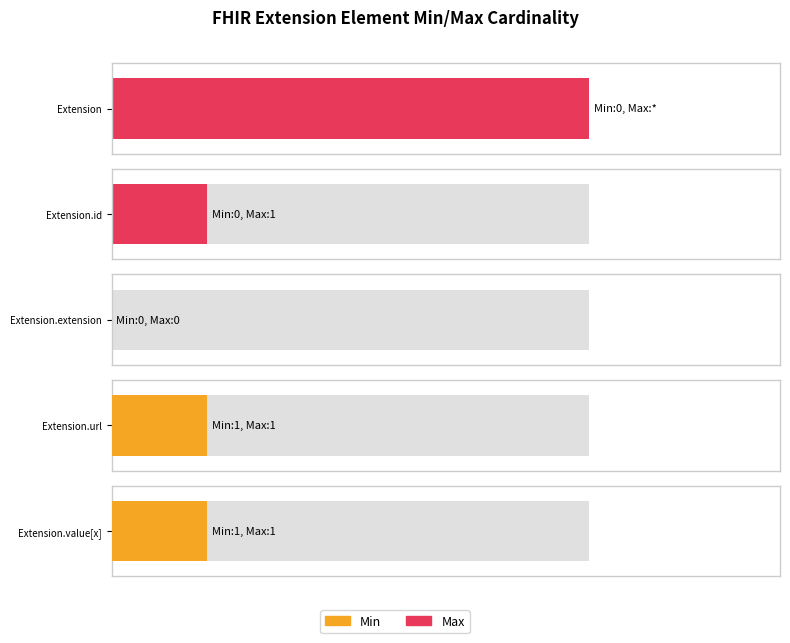

Which series changed the most between Extension and Extension.url?

Max